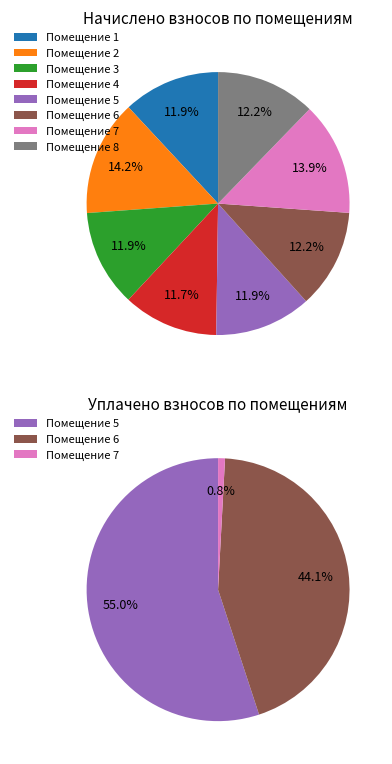

Rank the categories by value from lowest to highest.

4, 3, 5, 1, 6, 8, 7, 2